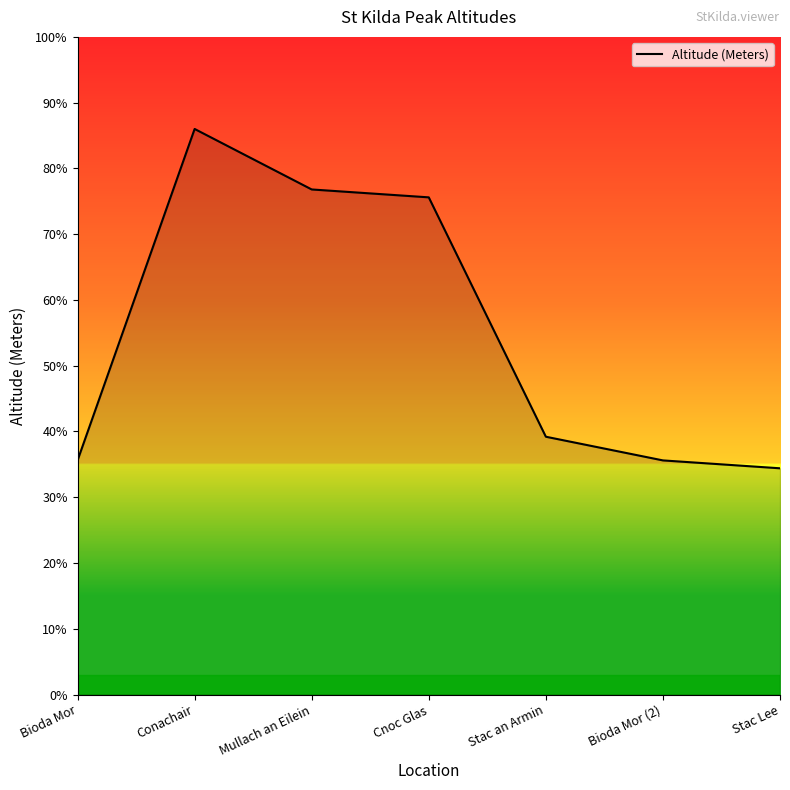

Does the chart have visible grid lines?

No